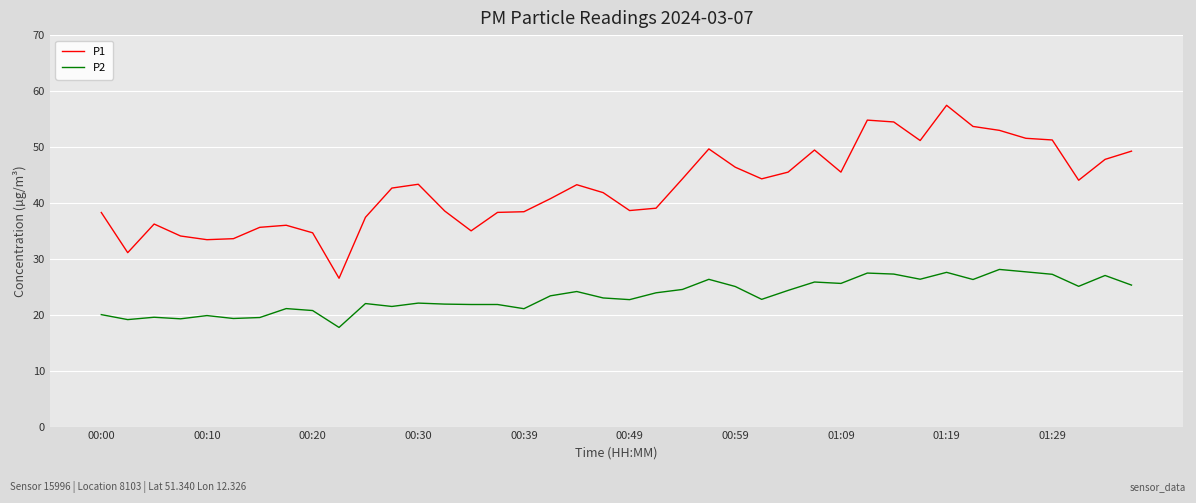

Rank the series by their maximum value, from lowest to highest.

P2, P1